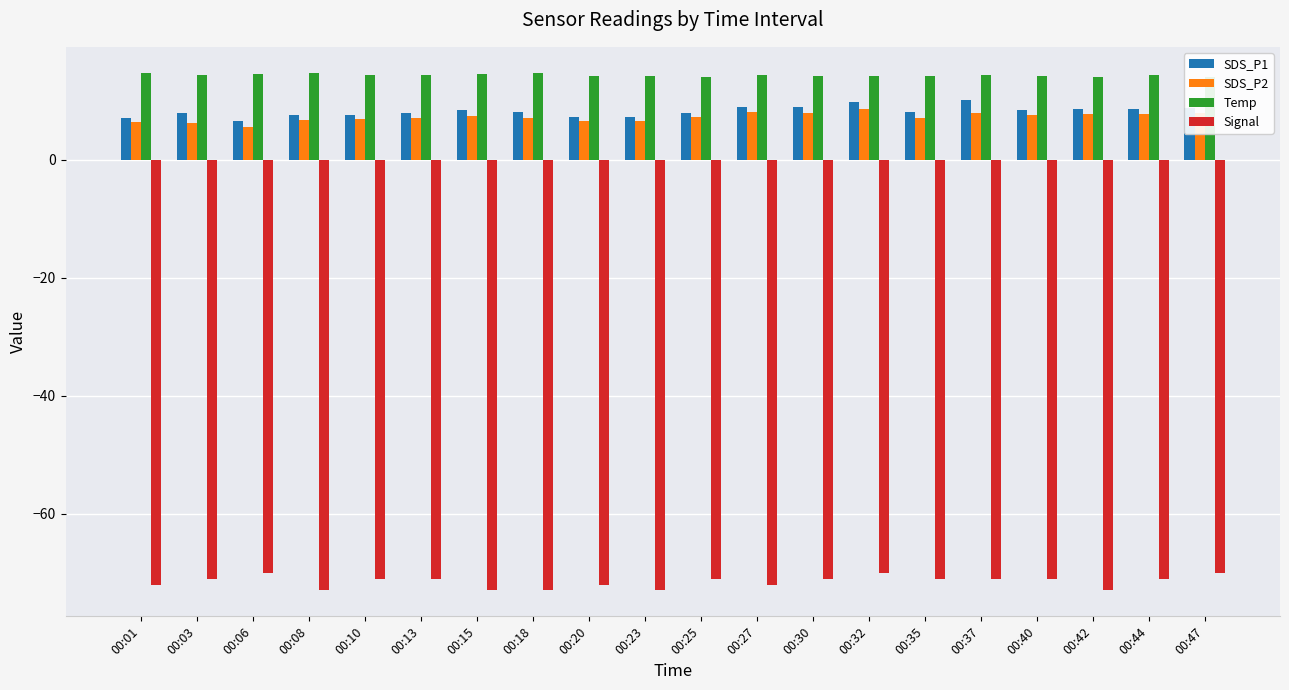

How many series are shown in this chart?

4